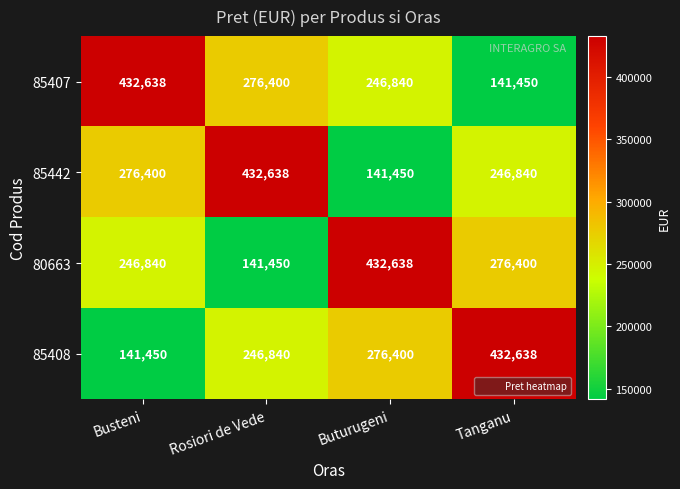

What is the minimum value shown in the chart?

141450